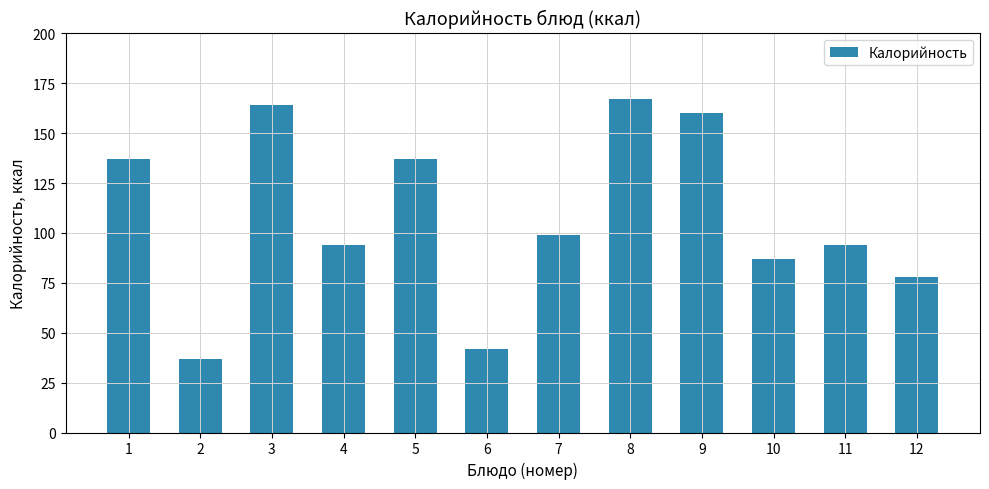

How many values are below 99?

6